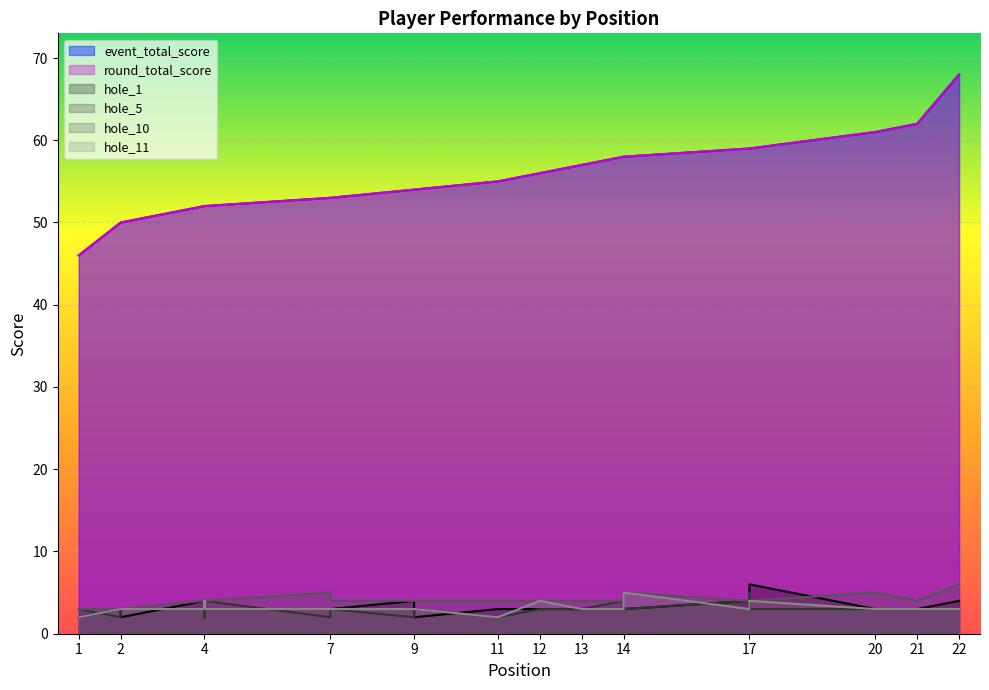

What are all the series names shown in the legend?

event_total_score, round_total_score, hole_1, hole_5, hole_10, hole_11